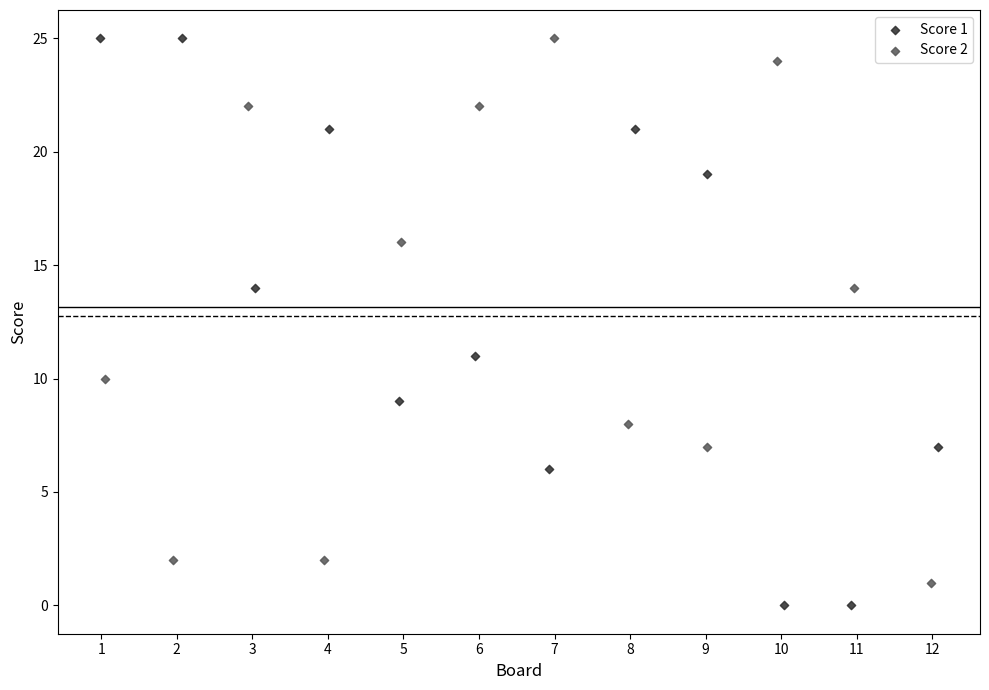

What are all the series names shown in the legend?

Score 1, Score 2